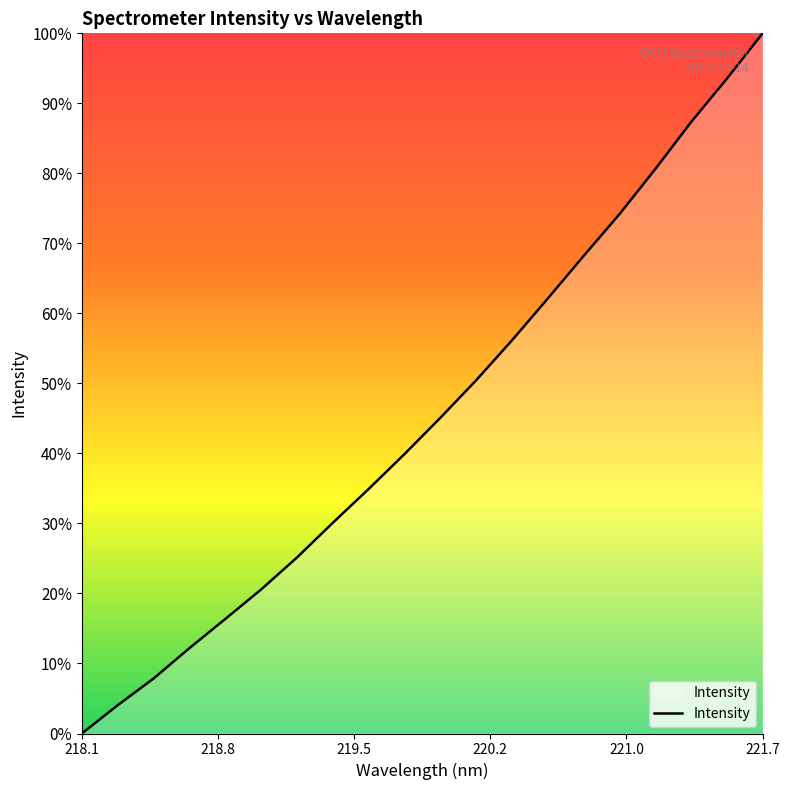

What is the maximum value shown in the chart?

100.0